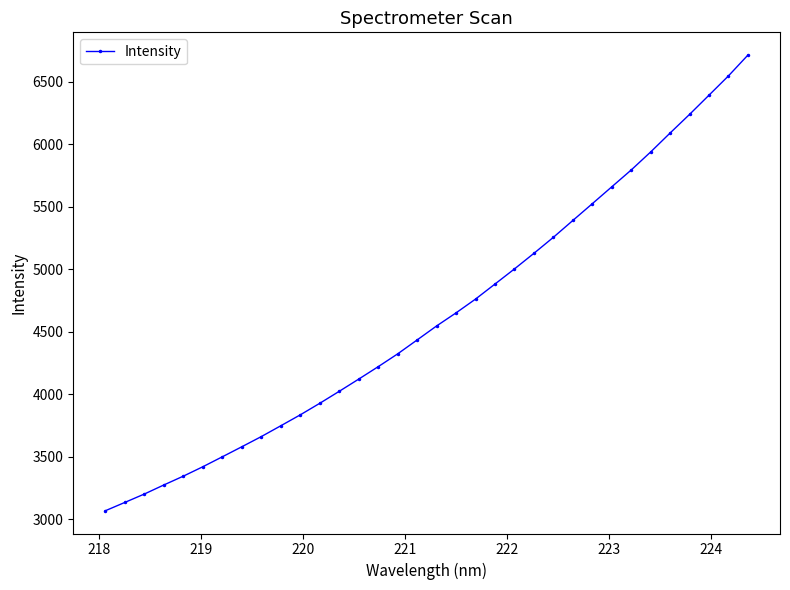

What is the value of the 31st point from the left?

6240.1